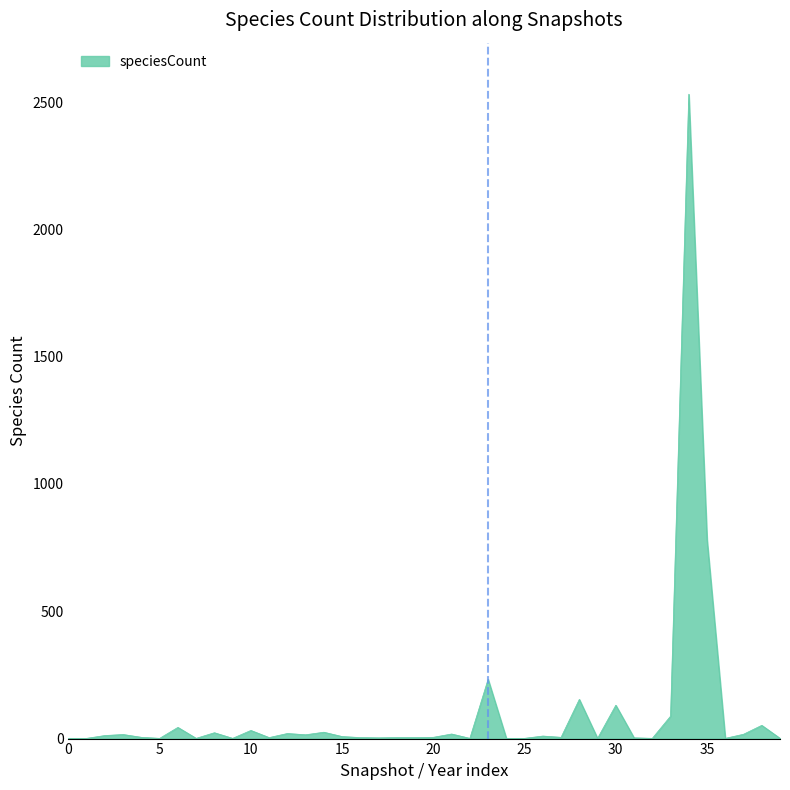

What is the difference between the maximum and minimum values?

2530